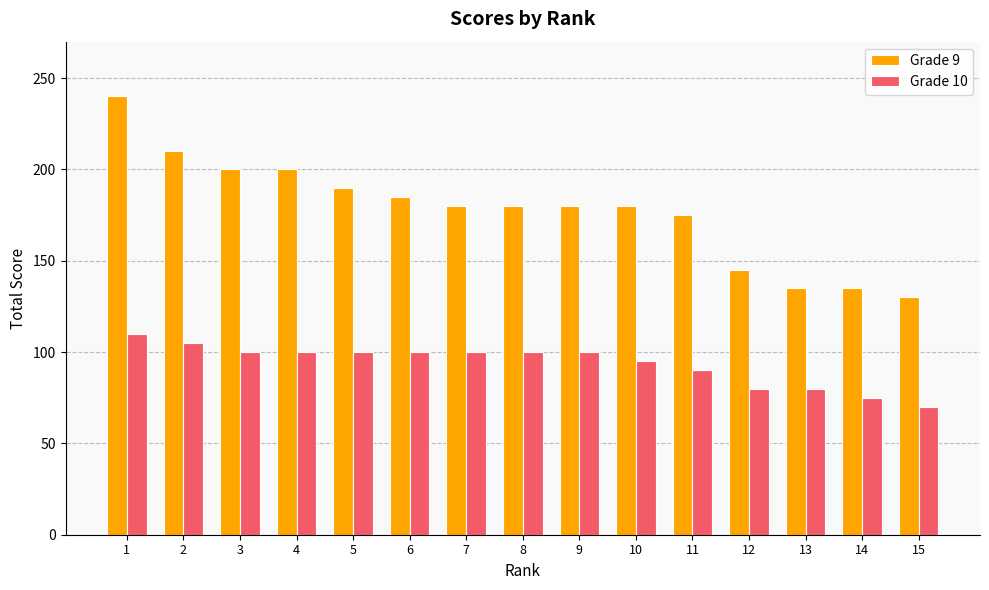

Is it true that Grade 10 equals 75 at 14?

True